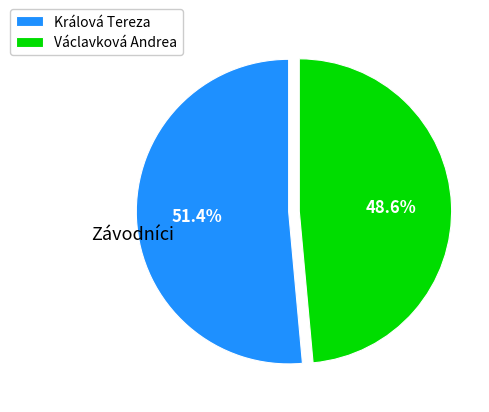

What percentage is the Václavková Andrea slice, to the nearest percent?

49%